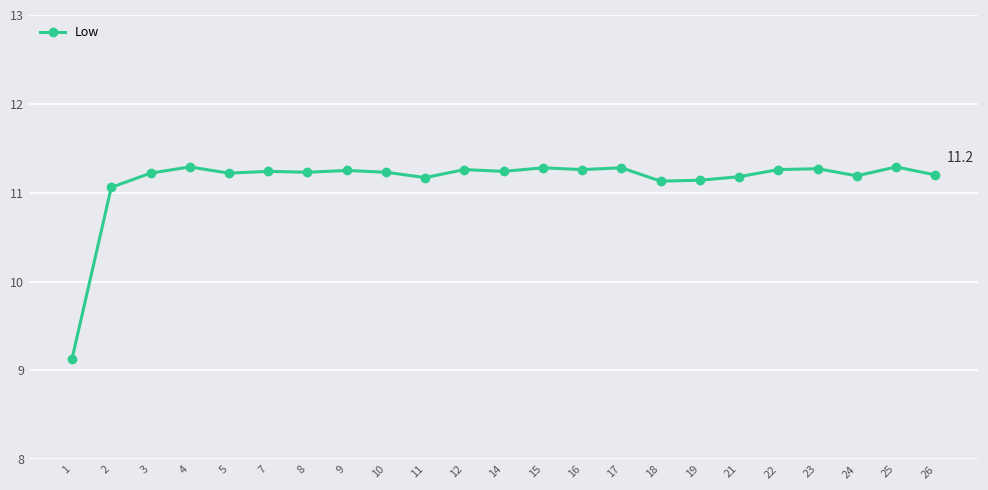

What is the maximum value shown in the chart?

11.3